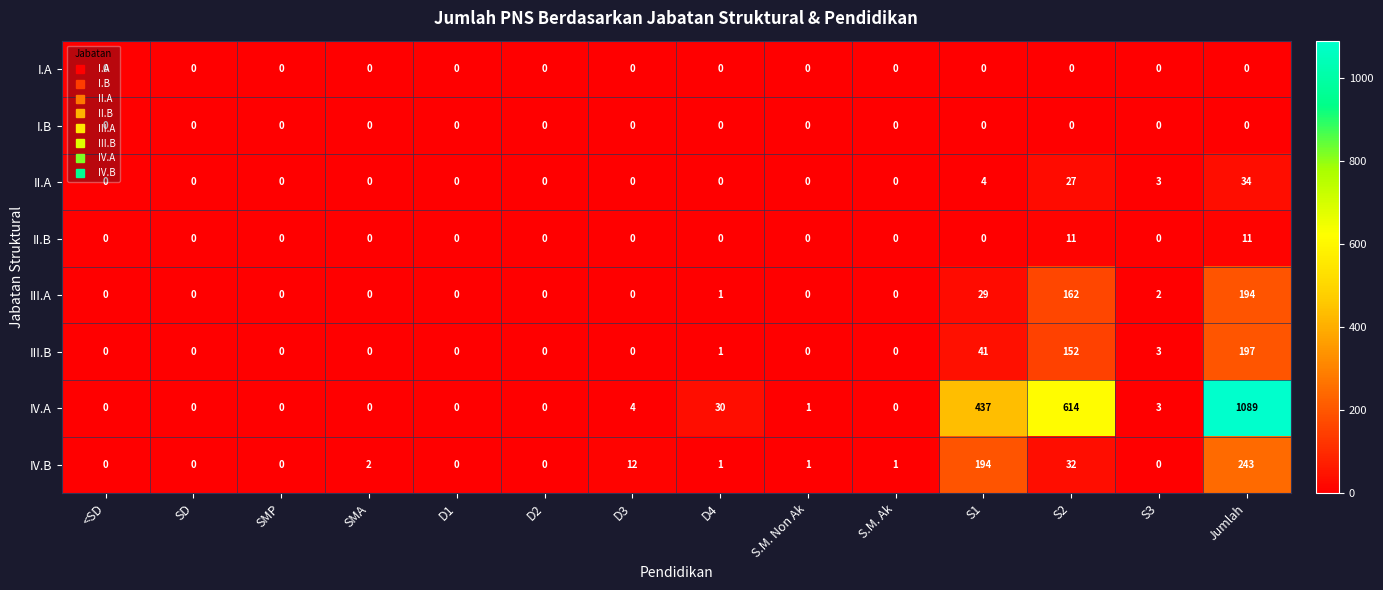

How many series are shown in this chart?

8